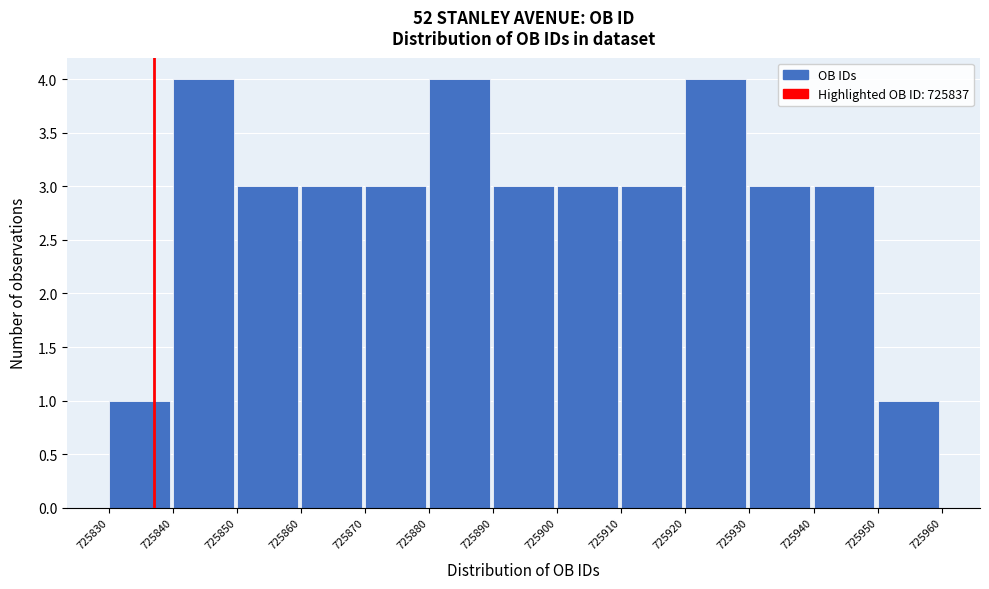

Reading left to right, transcribe this chart: for each bar, give the range it covers on the x-axis and its height. The values are not printed on the chart, so give them approximately, as read against the axis.

725830 to 725840: 1
725840 to 725850: 4
725850 to 725860: 3
725860 to 725870: 3
725870 to 725880: 3
725880 to 725890: 4
725890 to 725900: 3
725900 to 725910: 3
725910 to 725920: 3
725920 to 725930: 4
725930 to 725940: 3
725940 to 725950: 3
725950 to 725960: 1